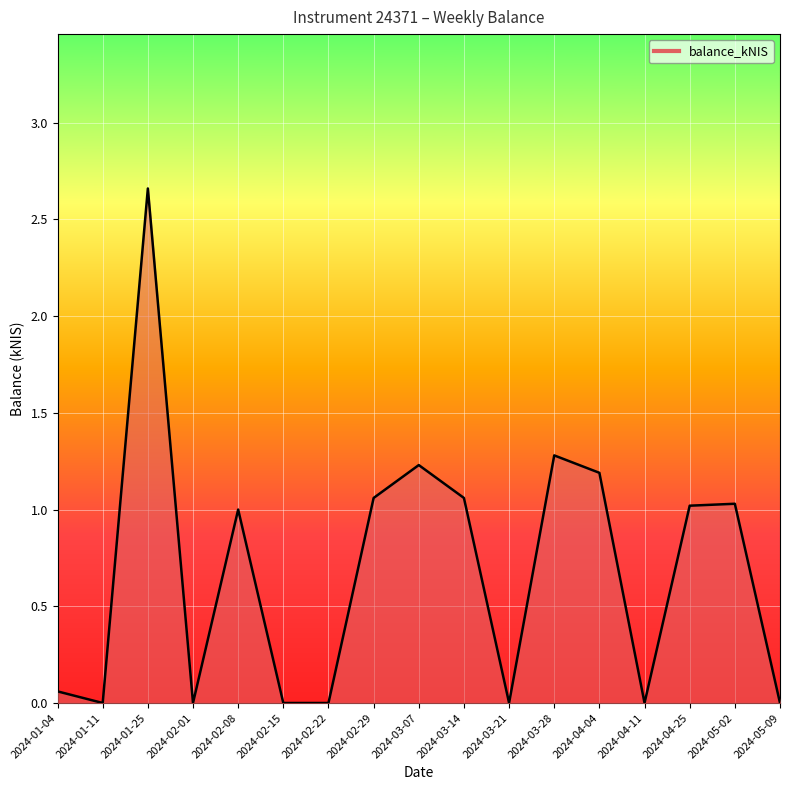

What position from the right is 2024-03-14?

8